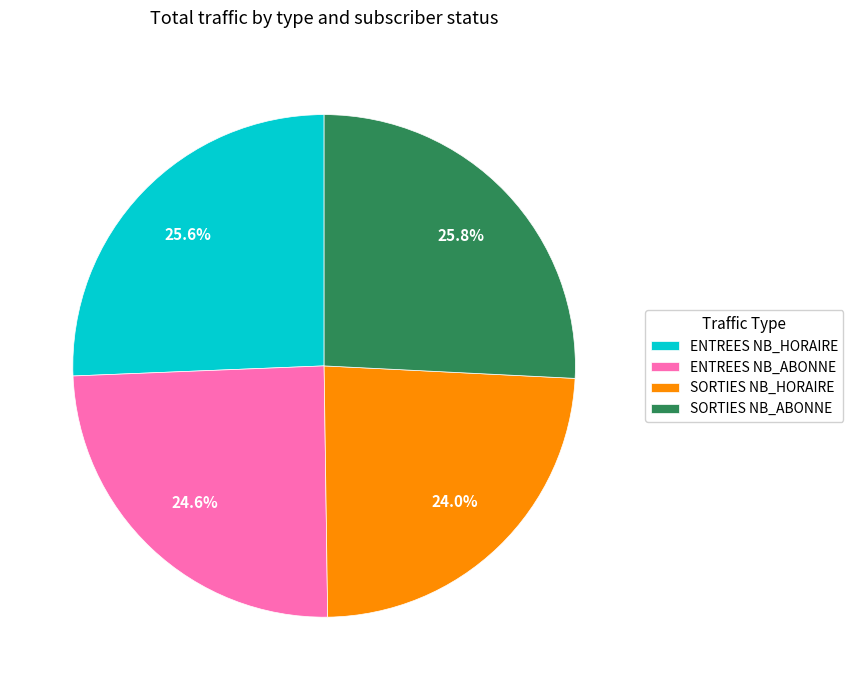

Which category has the smallest portion of the pie?

SORTIES NB_HORAIRE